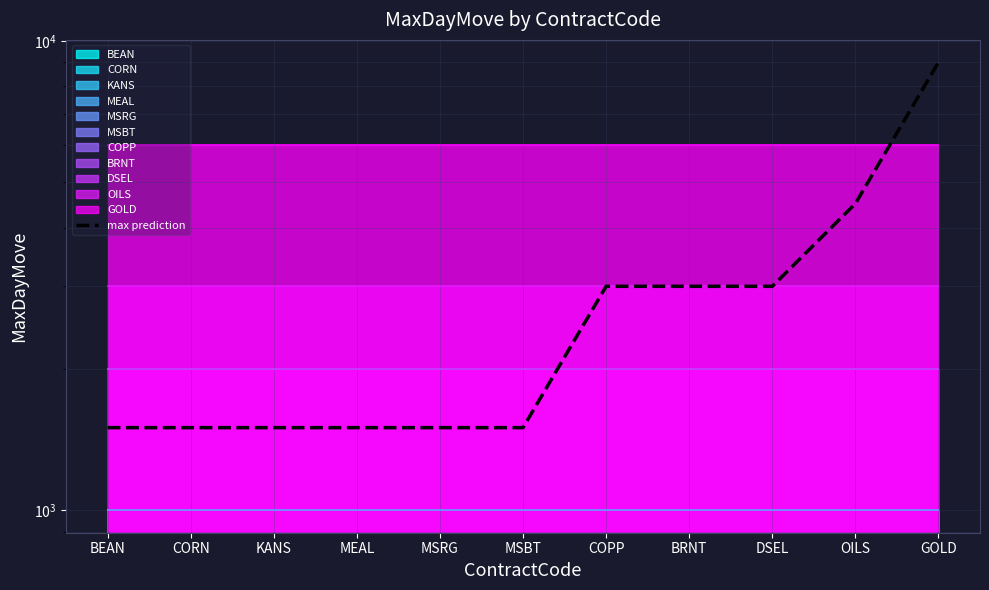

Rank the categories by value from highest to lowest.

GOLD, OILS, COPP, BRNT, DSEL, BEAN, CORN, KANS, MEAL, MSRG, MSBT